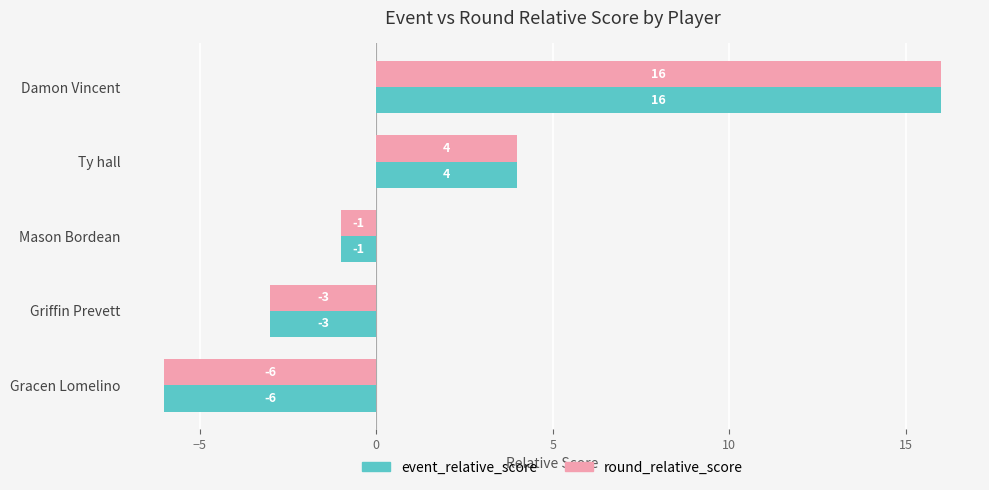

What is the sum of the round_relative_score values at Ty hall and Mason Bordean?

3